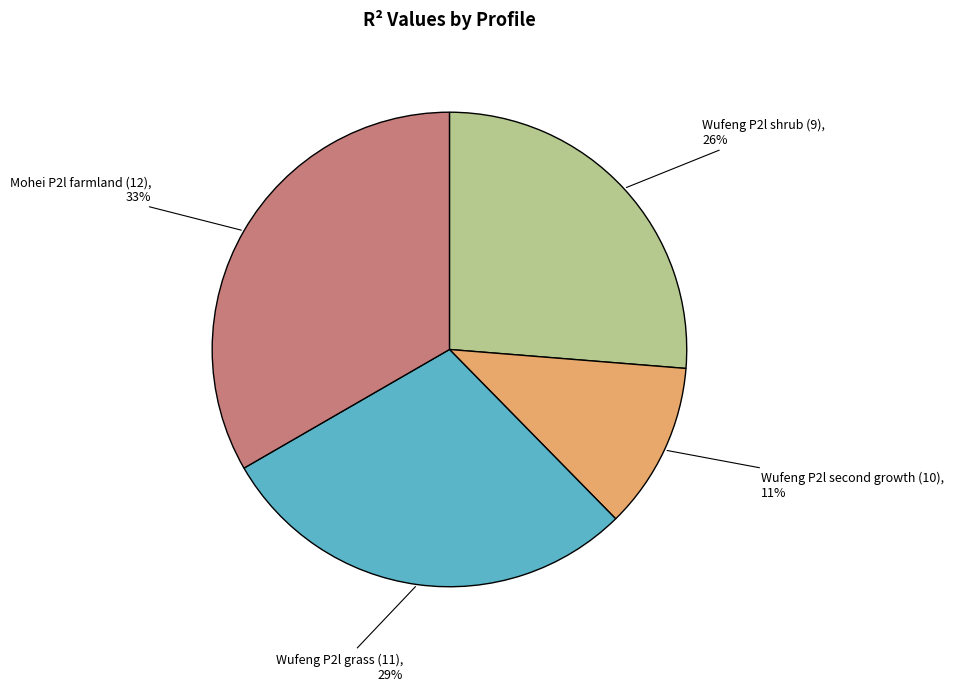

What is the largest slice in the pie chart?

Mohei P2l farmland (12)